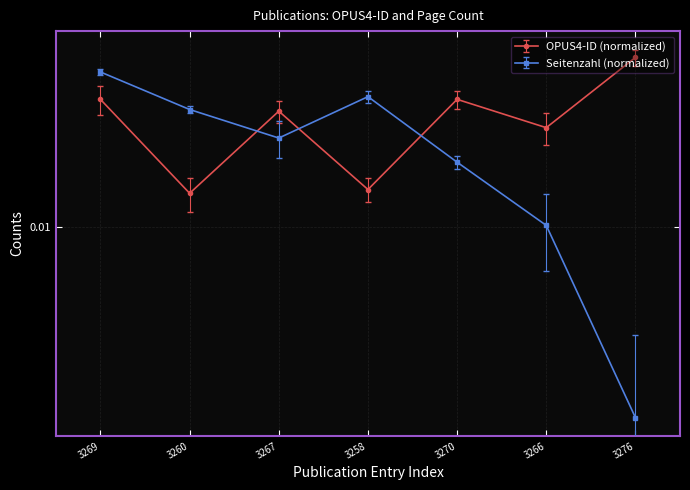

Rank the series at 3270 from lowest to highest value.

Seitenzahl, OPUS4-ID